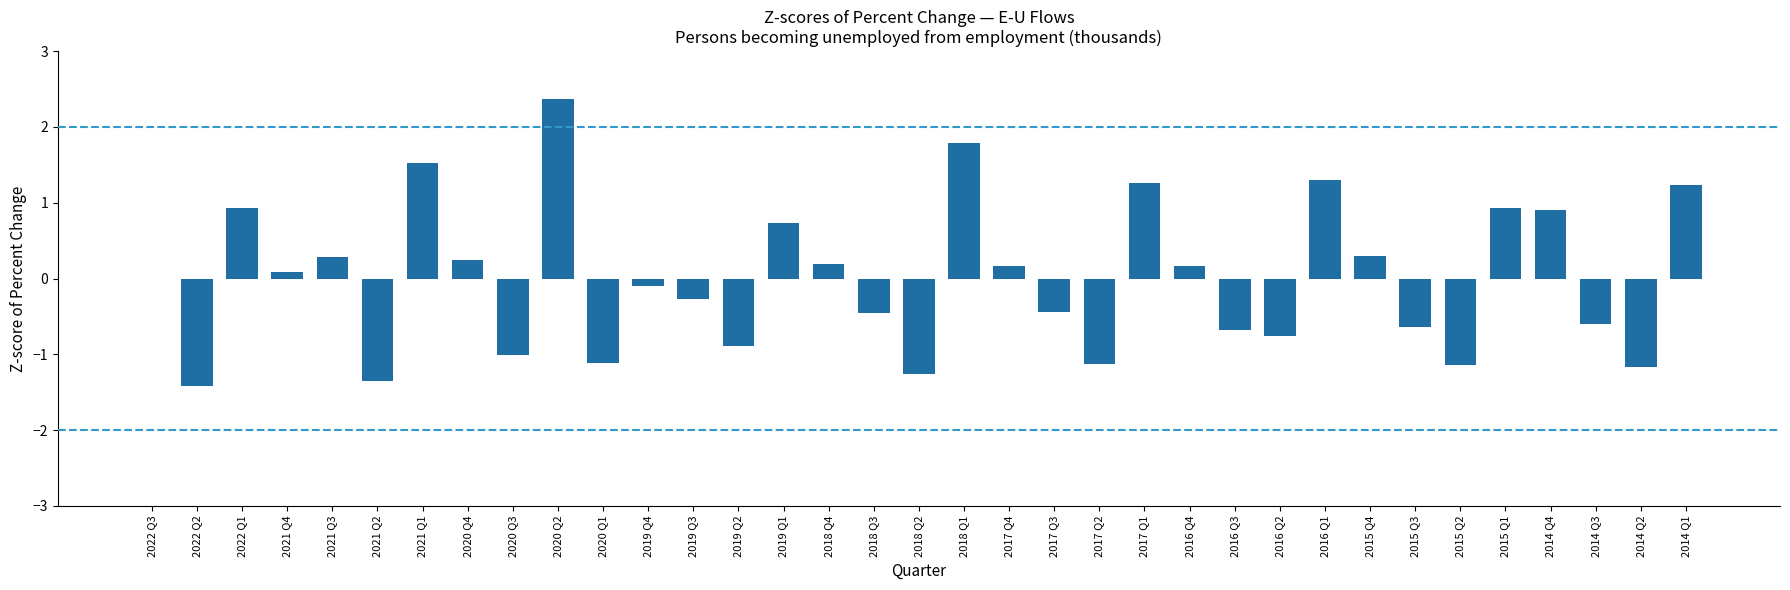

Which has a higher value, 2017 Q3 or 2016 Q4?

2016 Q4